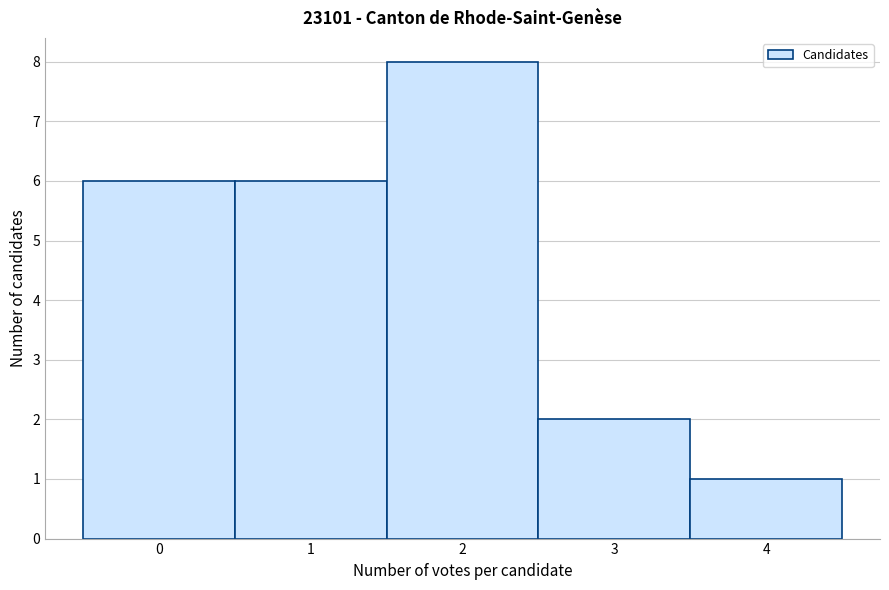

Which range on the x-axis has the tallest bar?

1.5 to 2.5